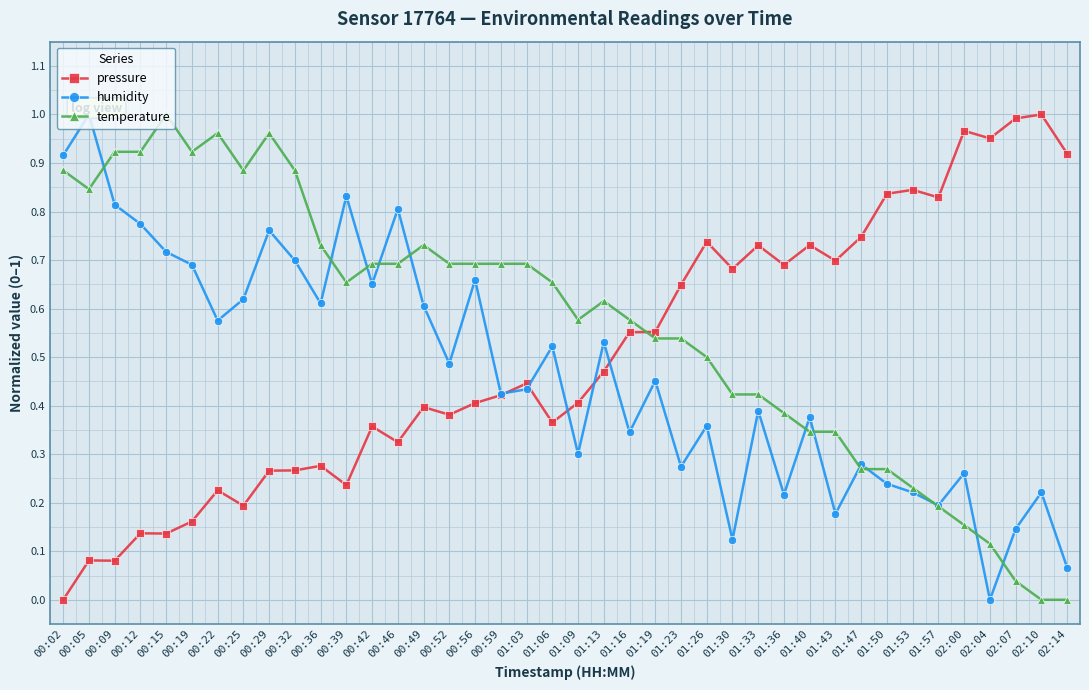

Reading left to right, extract all data points from this chart.

pressure: 00:02=0.0	00:05=0.1	00:09=0.1	00:12=0.1	00:15=0.1	00:19=0.2	00:22=0.2	00:25=0.2	00:29=0.3	00:32=0.3	00:36=0.3	00:39=0.2	00:42=0.4	00:46=0.3	00:49=0.4	00:52=0.4	00:56=0.4	00:59=0.4	01:03=0.4	01:06=0.4	01:09=0.4	01:13=0.5	01:16=0.6	01:19=0.6	01:23=0.6	01:26=0.7	01:30=0.7	01:33=0.7	01:36=0.7	01:40=0.7	01:43=0.7	01:47=0.7	01:50=0.8	01:53=0.8	01:57=0.8	02:00=1.0	02:04=1.0	02:07=1.0	02:10=1.0	02:14=0.9
humidity: 00:02=0.9	00:05=1.0	00:09=0.8	00:12=0.8	00:15=0.7	00:19=0.7	00:22=0.6	00:25=0.6	00:29=0.8	00:32=0.7	00:36=0.6	00:39=0.8	00:42=0.7	00:46=0.8	00:49=0.6	00:52=0.5	00:56=0.7	00:59=0.4	01:03=0.4	01:06=0.5	01:09=0.3	01:13=0.5	01:16=0.3	01:19=0.5	01:23=0.3	01:26=0.4	01:30=0.1	01:33=0.4	01:36=0.2	01:40=0.4	01:43=0.2	01:47=0.3	01:50=0.2	01:53=0.2	01:57=0.2	02:00=0.3	02:04=0.0	02:07=0.1	02:10=0.2	02:14=0.1
temperature: 00:02=0.9	00:05=0.8	00:09=0.9	00:12=0.9	00:15=1.0	00:19=0.9	00:22=1.0	00:25=0.9	00:29=1.0	00:32=0.9	00:36=0.7	00:39=0.7	00:42=0.7	00:46=0.7	00:49=0.7	00:52=0.7	00:56=0.7	00:59=0.7	01:03=0.7	01:06=0.7	01:09=0.6	01:13=0.6	01:16=0.6	01:19=0.5	01:23=0.5	01:26=0.5	01:30=0.4	01:33=0.4	01:36=0.4	01:40=0.3	01:43=0.3	01:47=0.3	01:50=0.3	01:53=0.2	01:57=0.2	02:00=0.2	02:04=0.1	02:07=0.0	02:10=0.0	02:14=0.0